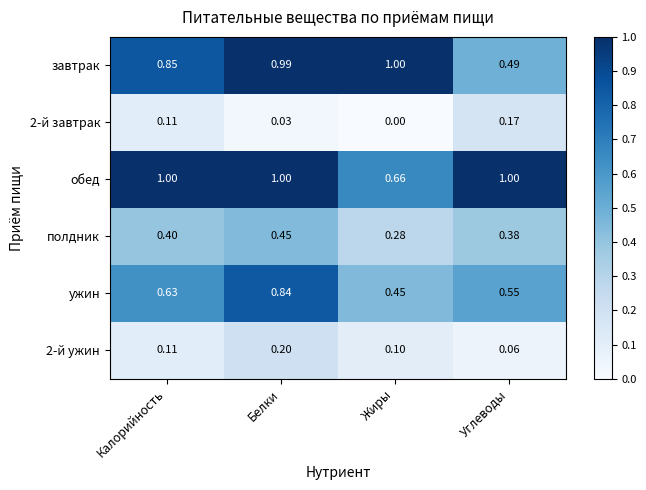

Which category has the highest value in the 2-й ужин series?

Белки